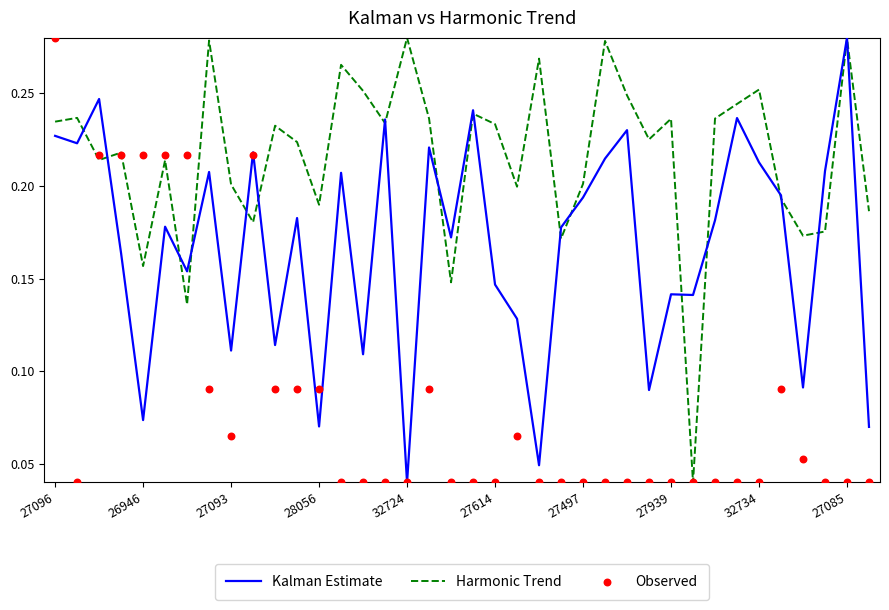

Which series has the widest spread of Y values?

Kalman Estimate